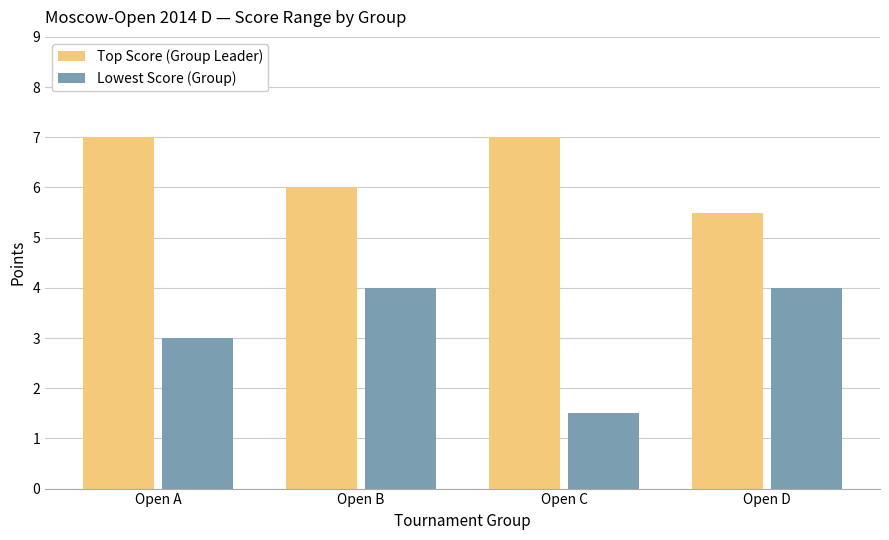

What is the difference between the second highest and minimum values in the Lowest Score (Group) series?

2.5